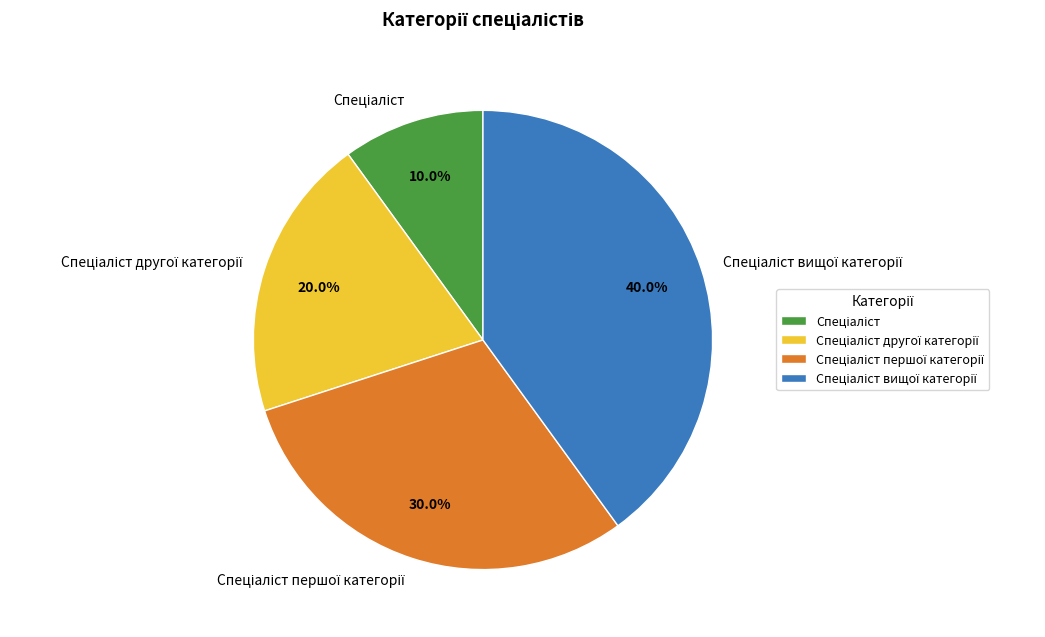

Is there any slice that represents more than half of the pie?

No